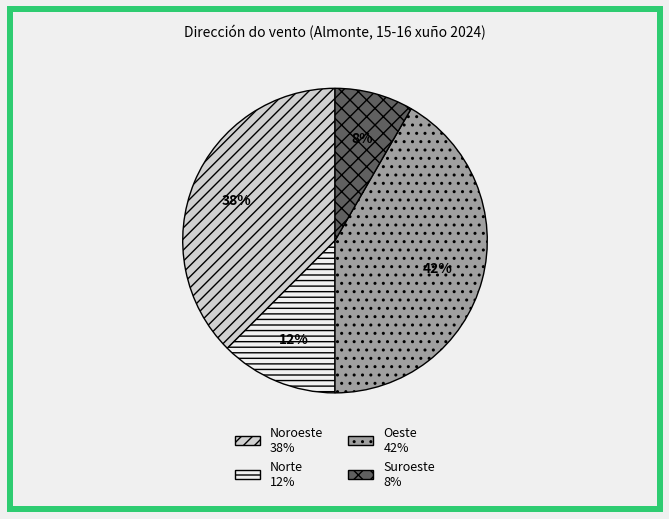

To the nearest percent, what is the average slice percentage?

25%